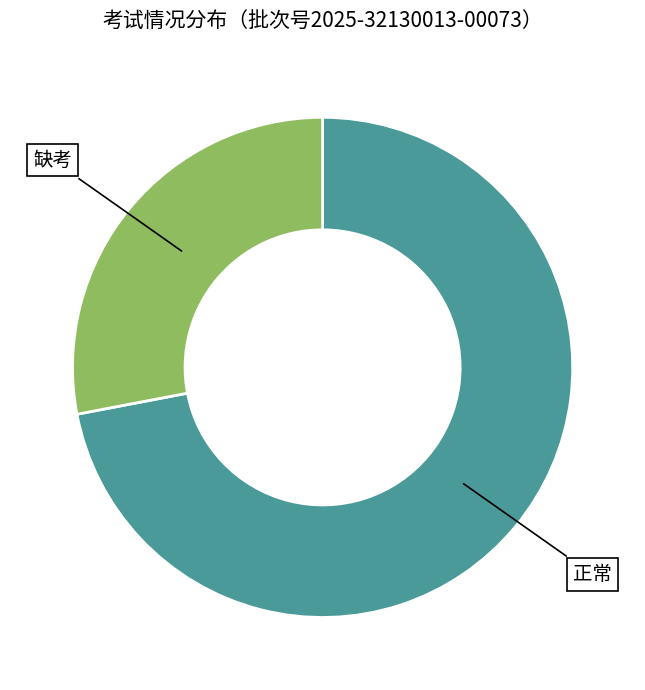

Do 正常 and 缺考 together represent more than half of the pie?

Yes